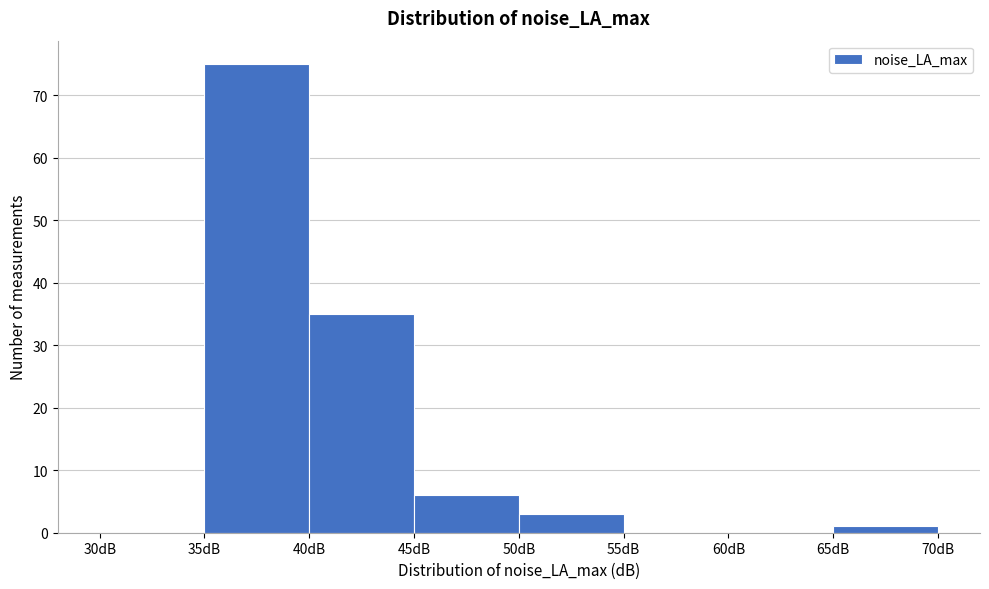

Over which range of the x-axis is the bar tallest?

35 to 40